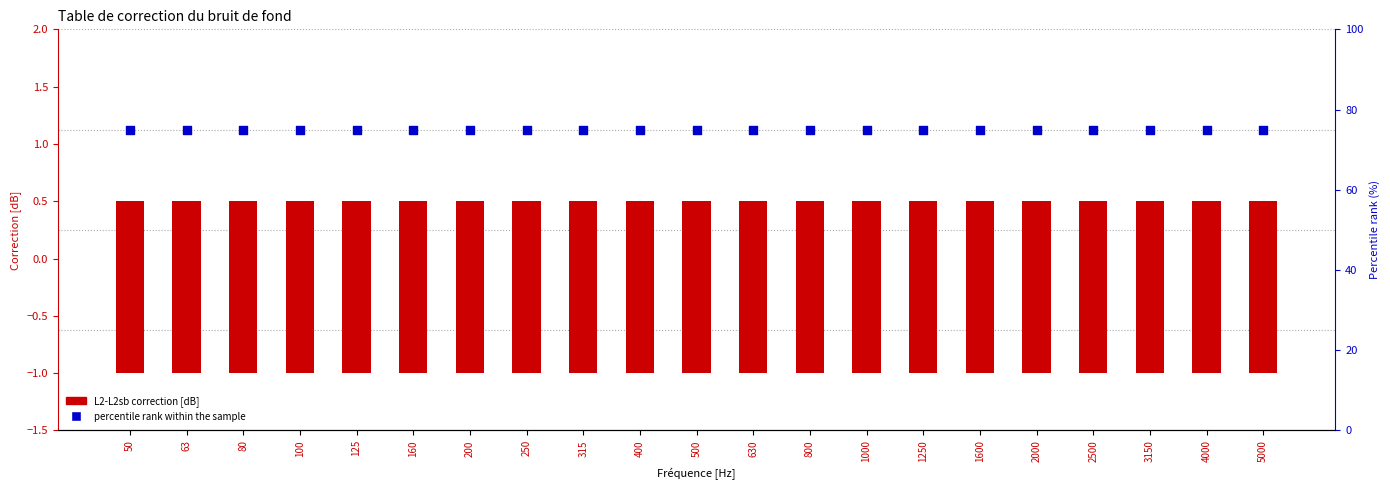

Which series has the largest Y range (max minus min)?

L2-L2sb (correction)